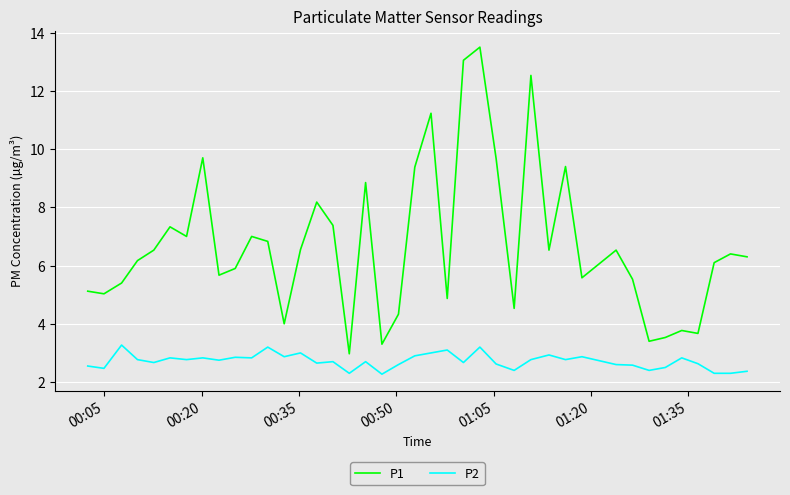

True or false: P2 and P1 cross at least once.

False